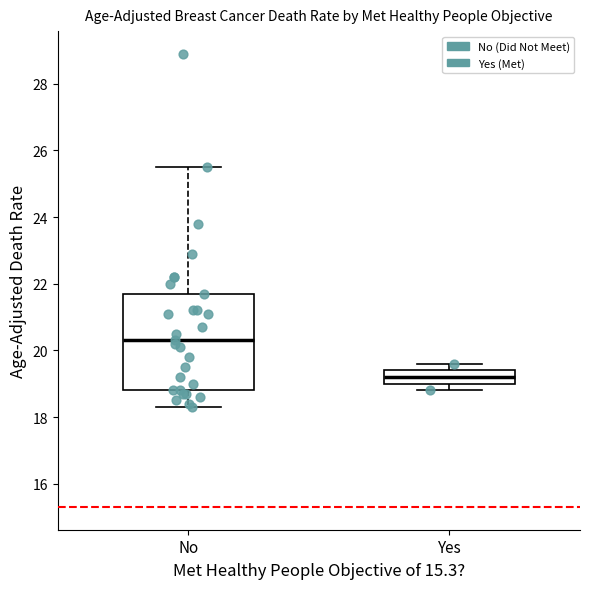

Reading left to right, transcribe this box plot: for each box, give where its median line is, the range the box spans, and where its two whiskers end, as read against the y-axis. The values are not printed on the chart, so give them approximately, as read against the axis.

No: median 20.4, box 18.8 to 21.8, whiskers 18.4 to 25.6
Yes: median 19.2, box 19.0 to 19.4, whiskers 18.8 to 19.6